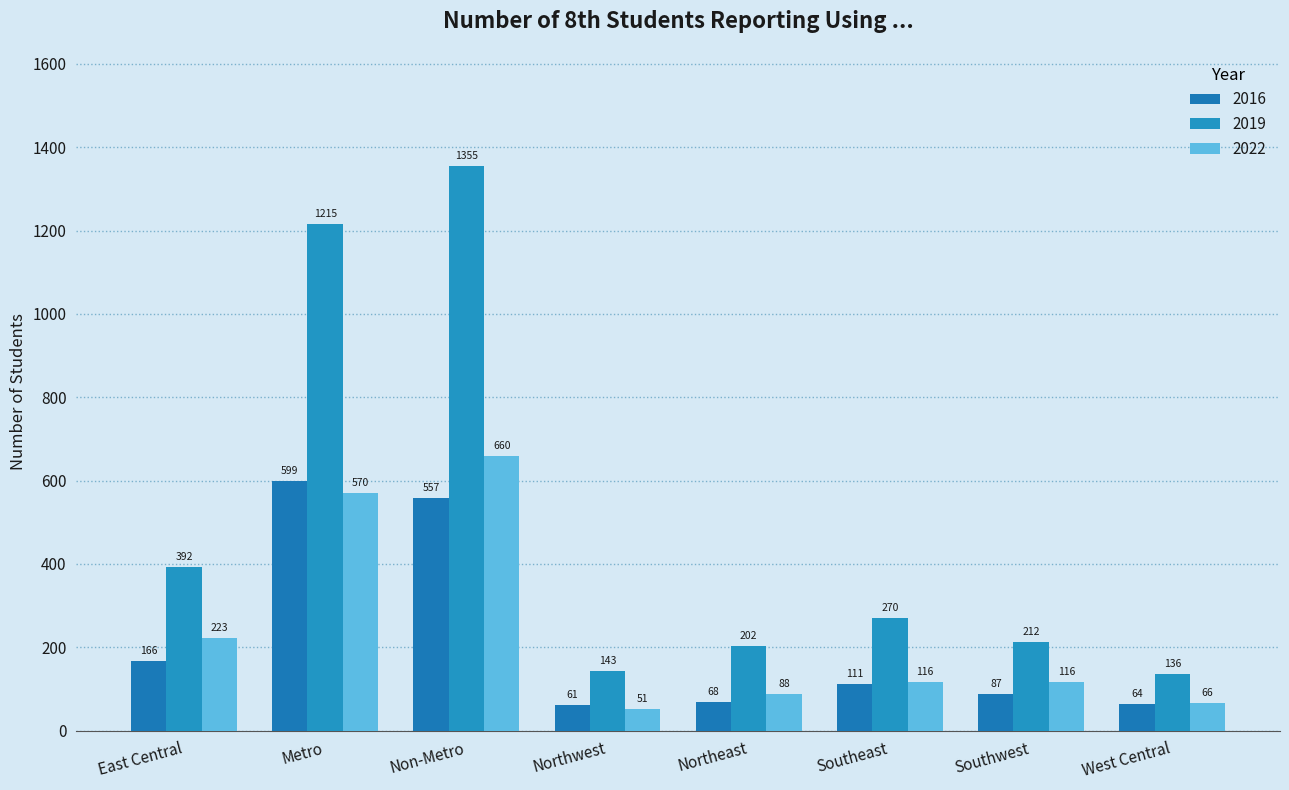

At how many categories does at least one series exceed 502?

2